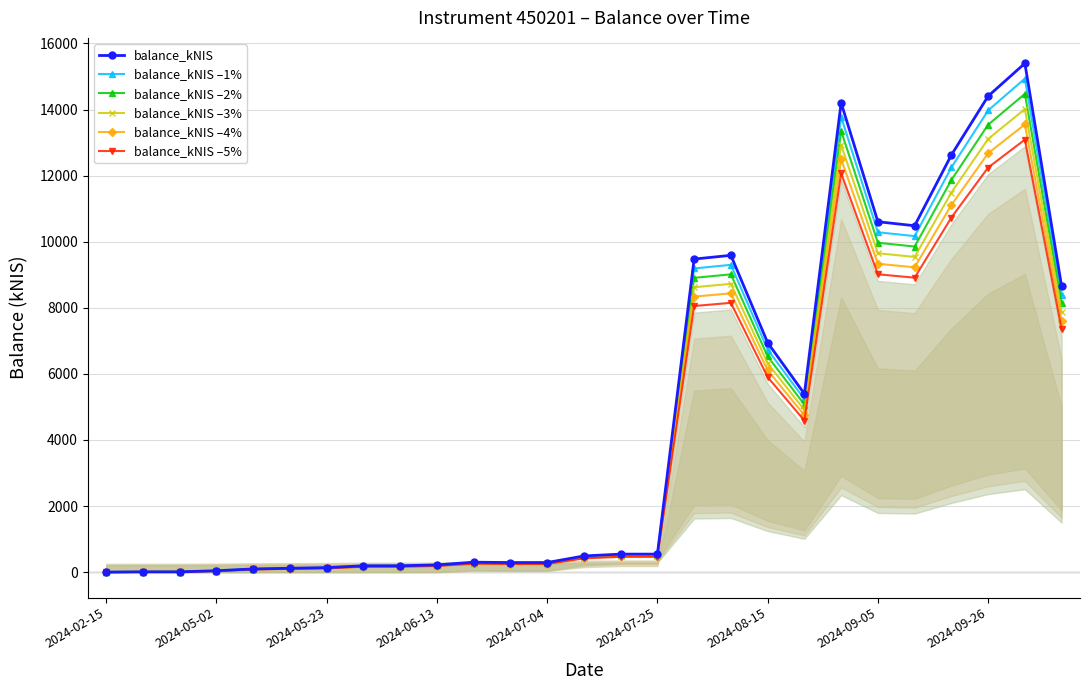

What is the difference between the second highest and second lowest values in the balance_kNIS –1% series?

13966.7